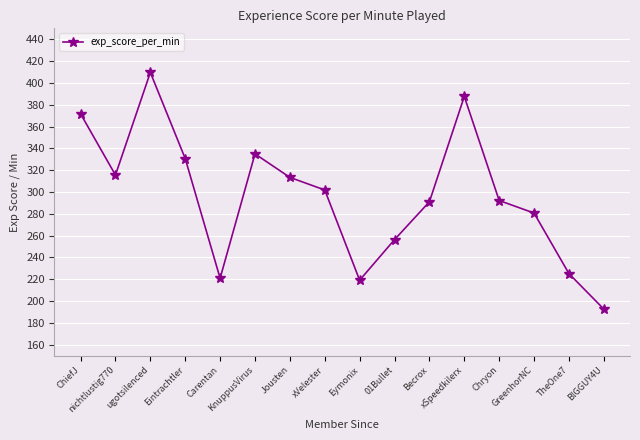

Where does the data first go above 301?

ChiefJ